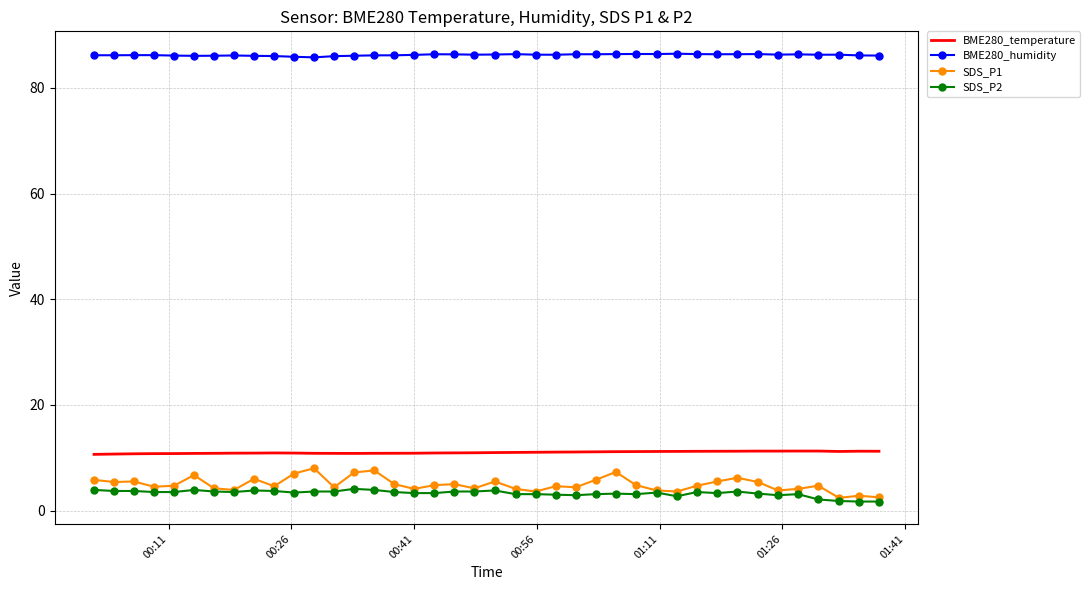

True or false: BME280_temperature and BME280_humidity cross at least once.

False